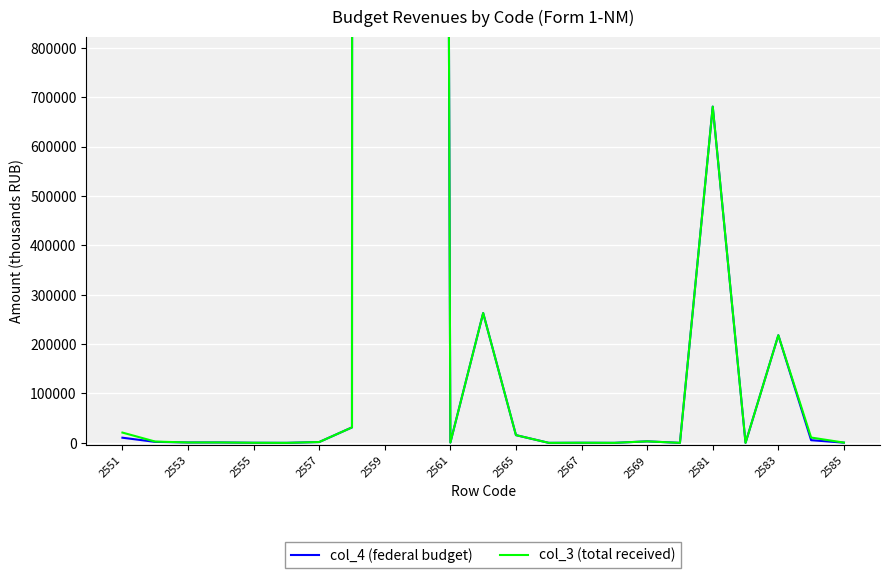

Is the value of col_3 (total received) at 22 greater than the value of col_4 (federal budget) at 15?

Yes